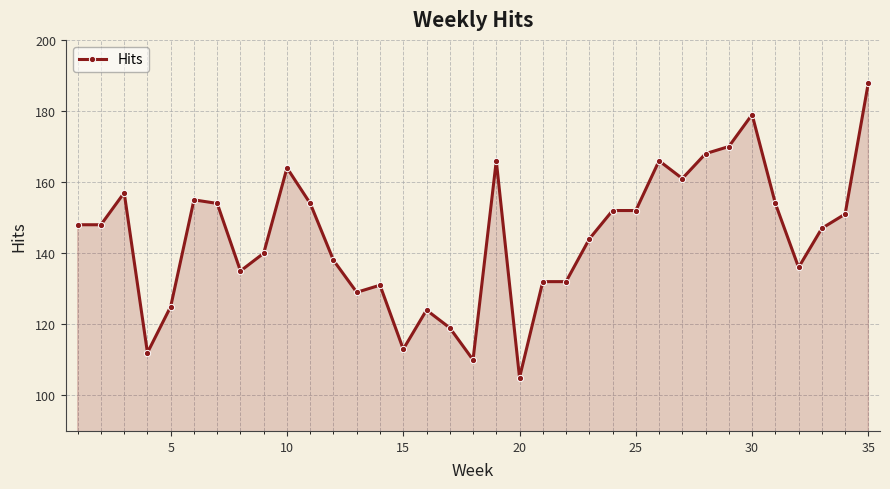

What is the value of the 29th point from the left?

170